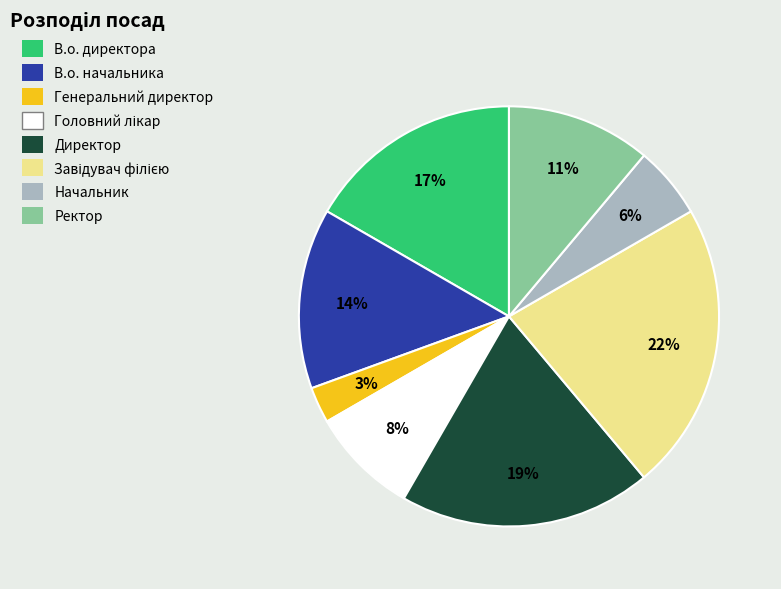

Between Начальник and Директор, which is larger?

Директор